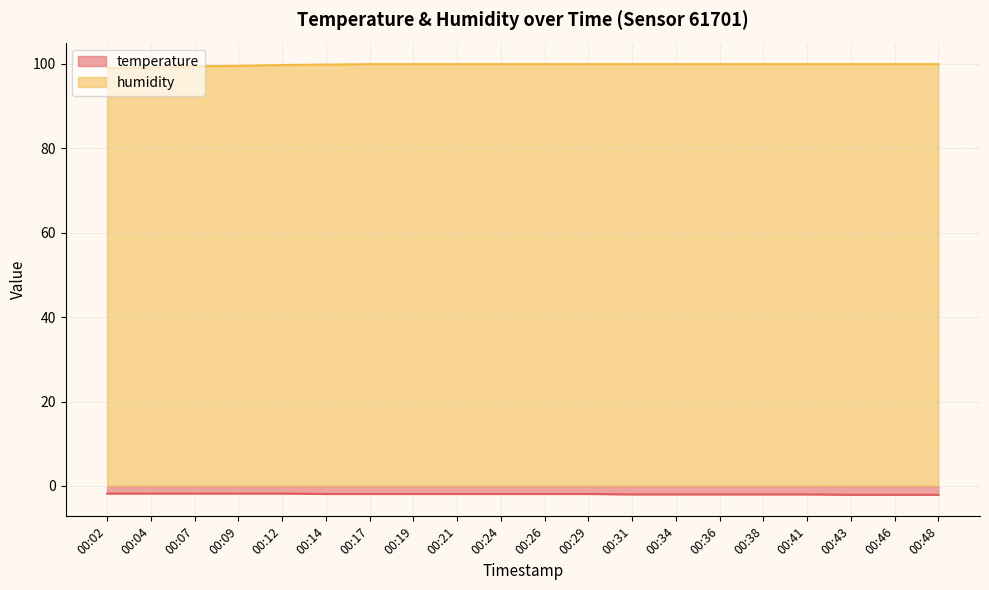

Reading right to left, transcribe all the data shown in this chart.

temperature: -2.1	-2.1	-2.1	-2.0	-2.0	-2.0	-2.0	-2.0	-1.9	-1.9	-1.9	-1.9	-1.9	-1.9	-1.9	-1.8	-1.8	-1.8	-1.8	-1.8
humidity: 99.9	99.9	99.9	99.9	99.9	99.9	99.9	99.9	99.9	99.9	99.9	99.9	99.9	99.9	99.8	99.7	99.5	99.4	99.2	99.0